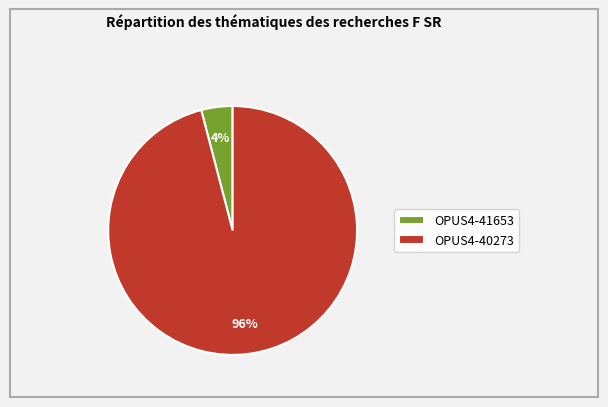

Which slice is the smallest?

OPUS4-41653